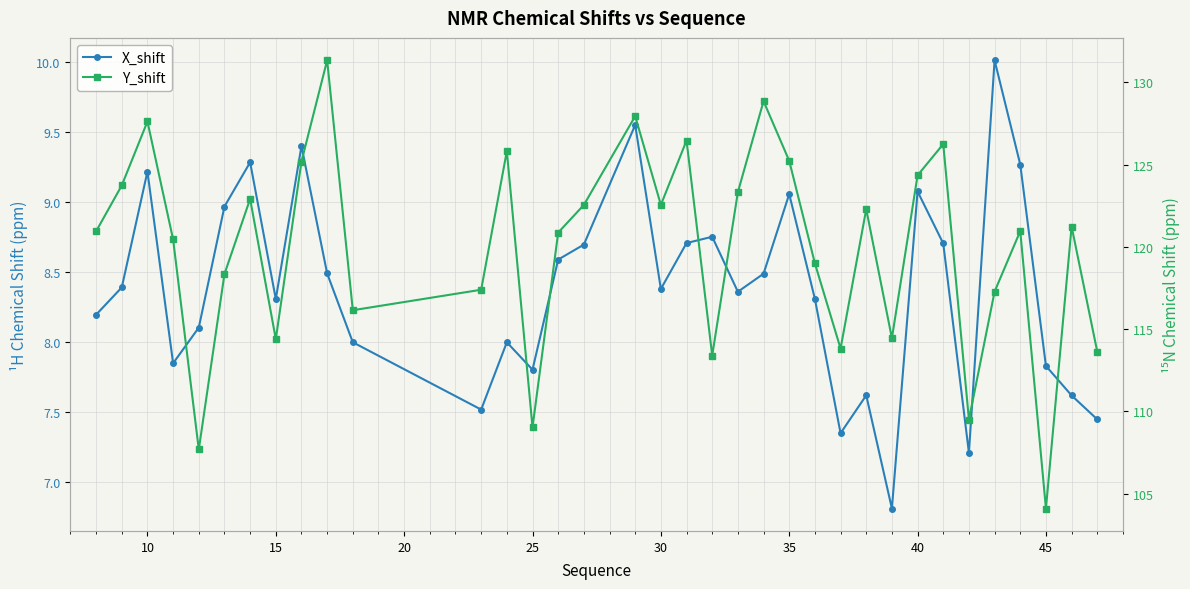

What is the value of the X_shift point at the 2nd from the left?

8.4